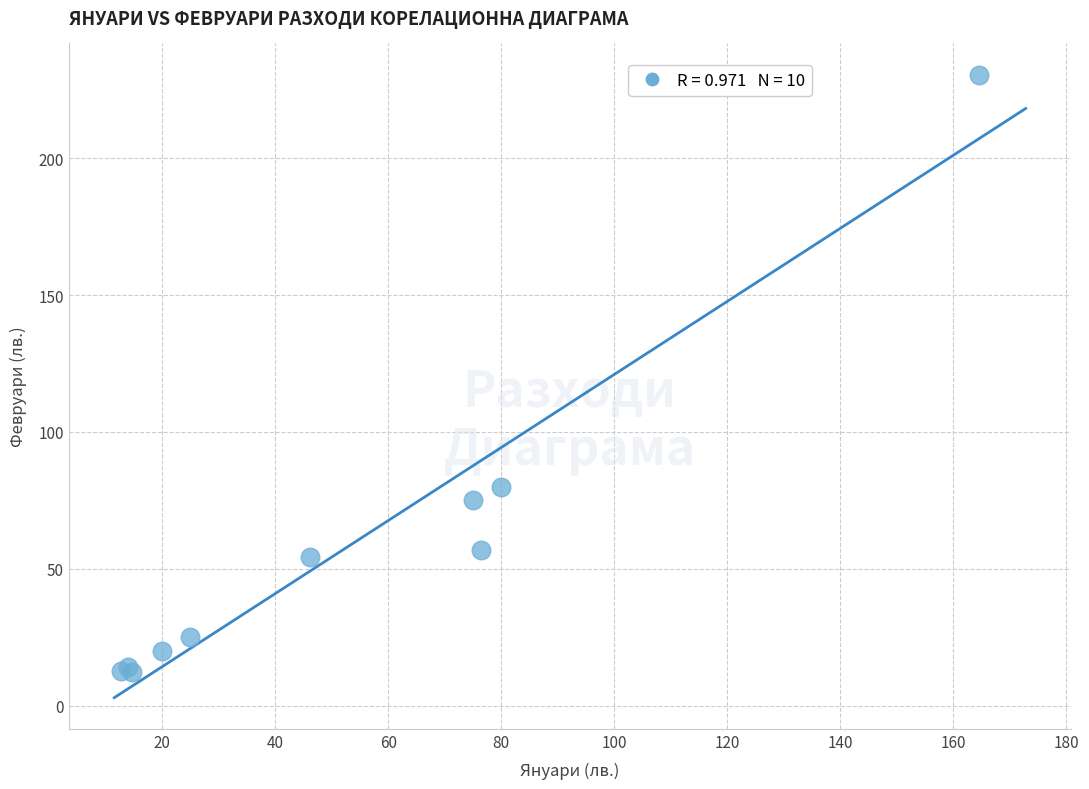

What Y value in the scatter plot is closest to 121?

80.0